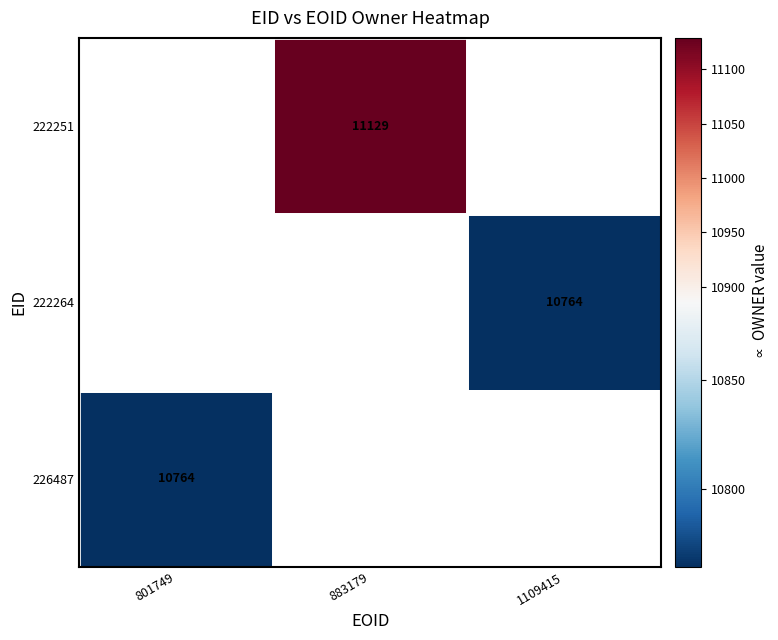

How many series are shown in this chart?

3